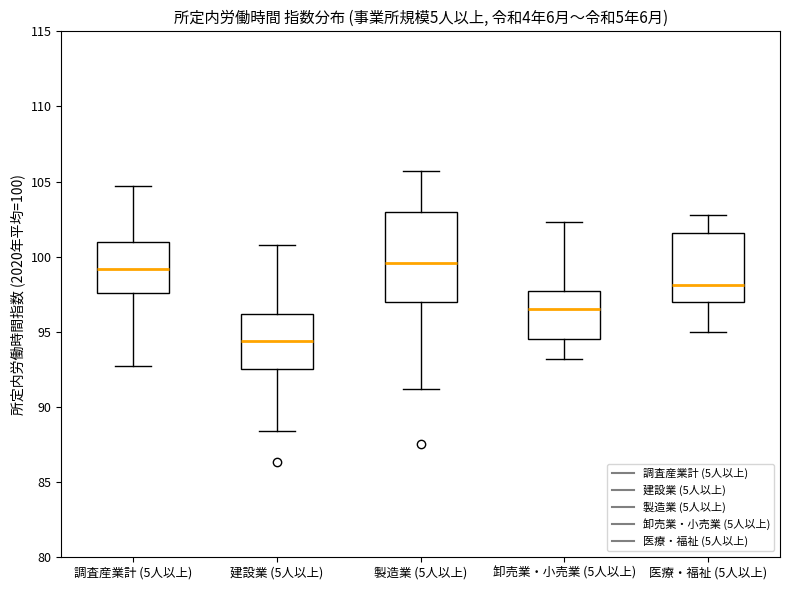

Which box is the tallest, from its lower edge to its upper edge?

製造業 (5人以上)